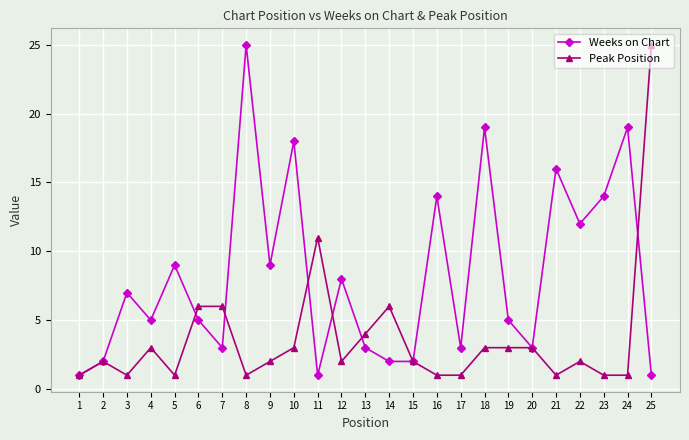

How many distinct data groups are displayed?

2